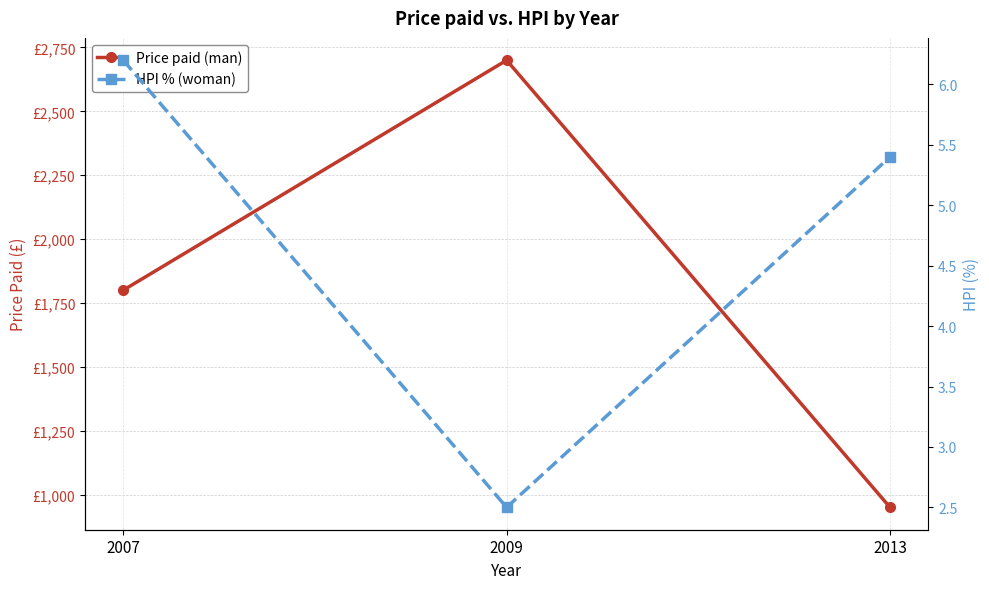

The HPI % (woman) series shows 3.2 at 2007. True or false?

False